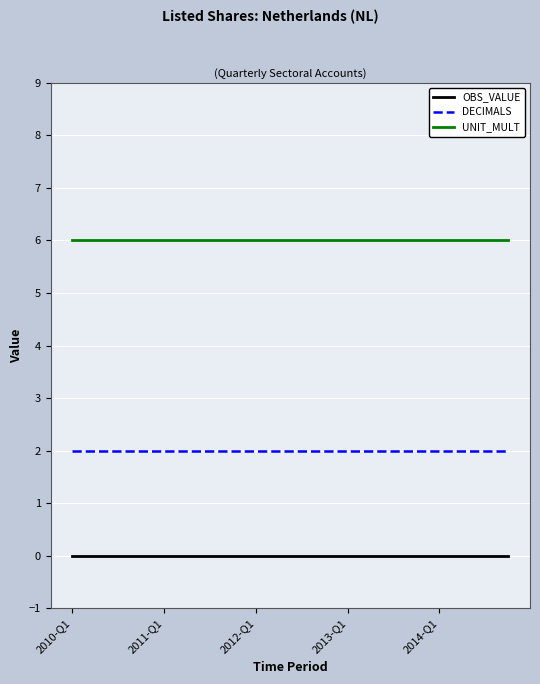

Rank the series by their average value, from highest to lowest.

UNIT_MULT, DECIMALS, OBS_VALUE